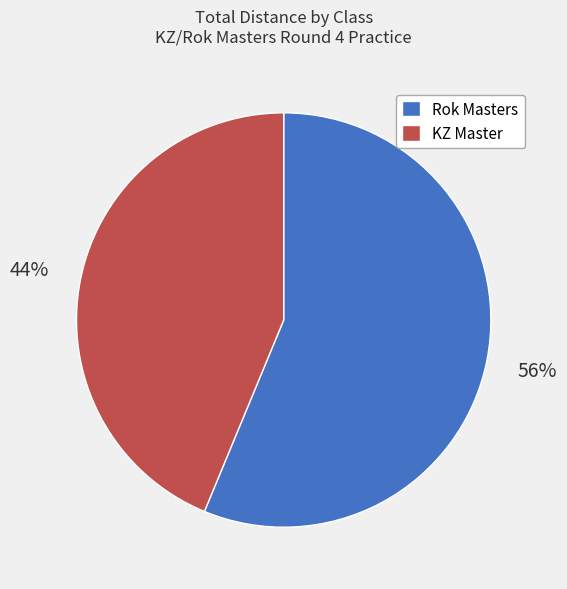

Count the number of slices in the pie.

2